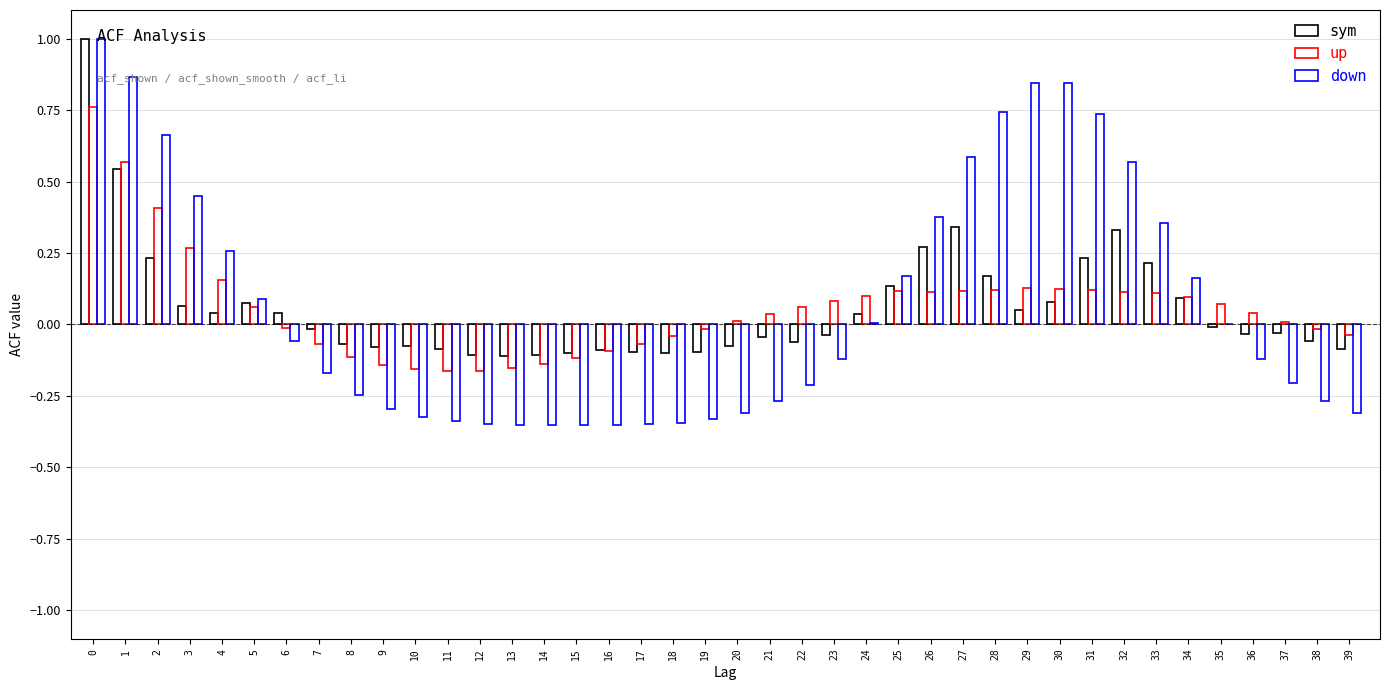

How many groups of bars are there?

40